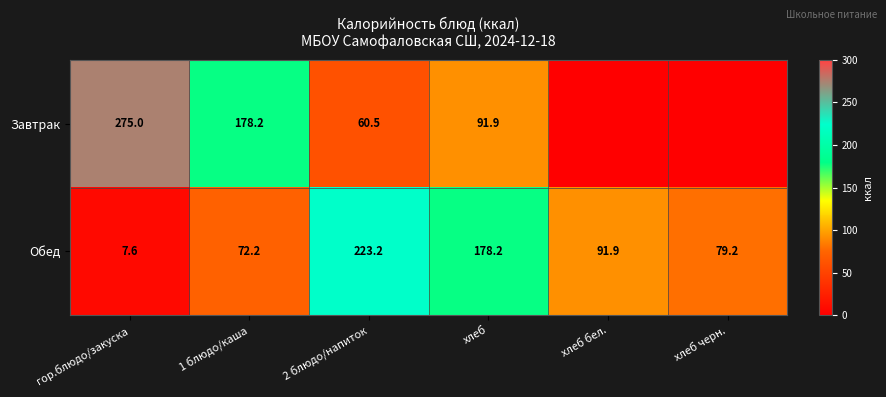

At хлеб, list the series in order from smallest to largest.

Завтрак, Обед